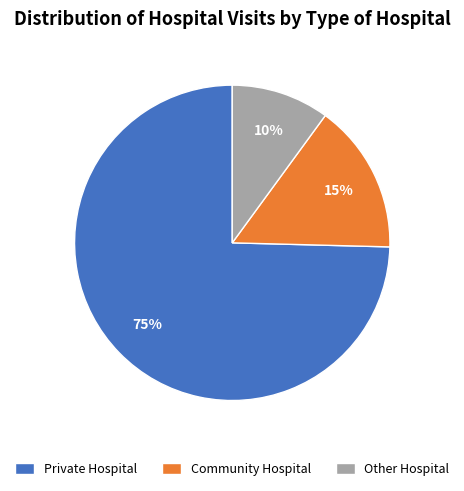

Is it true that Community Hospital is 15% of the pie?

True